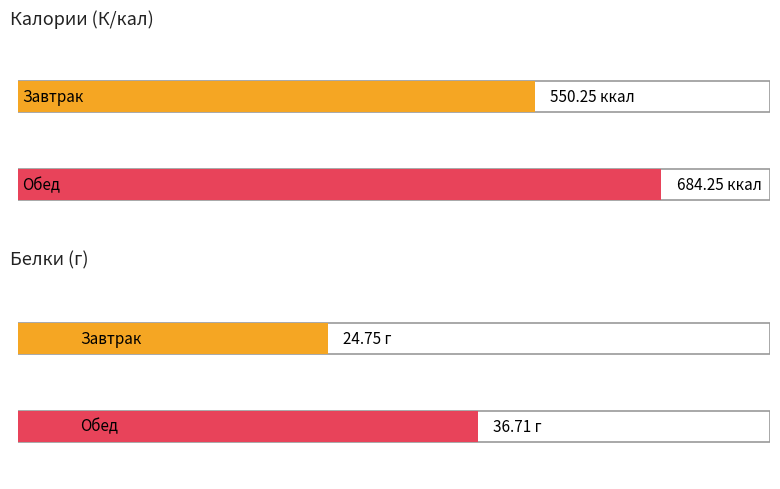

What position from the left is Обед?

2